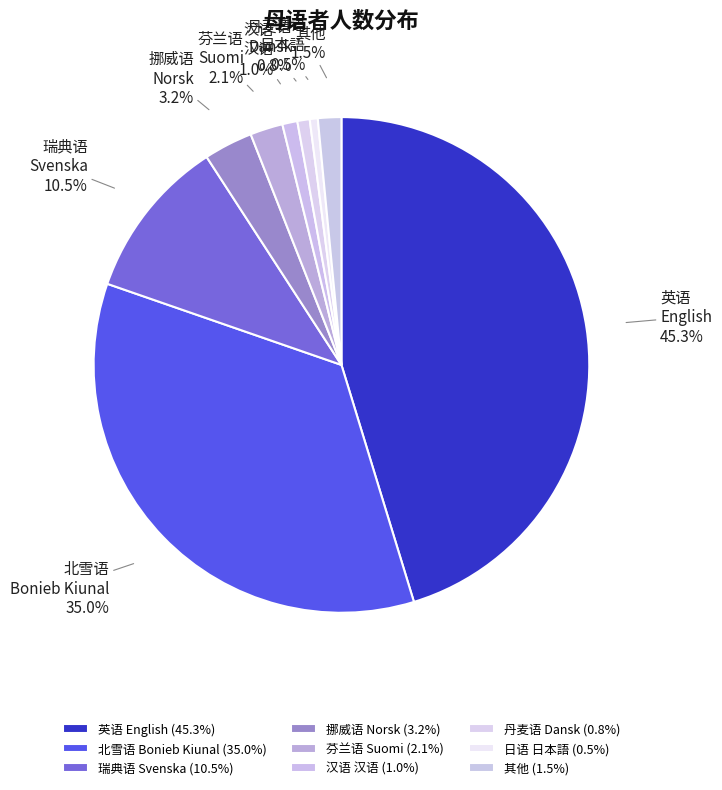

Between 挪威语 Norsk and 其他, which is larger?

挪威语 Norsk